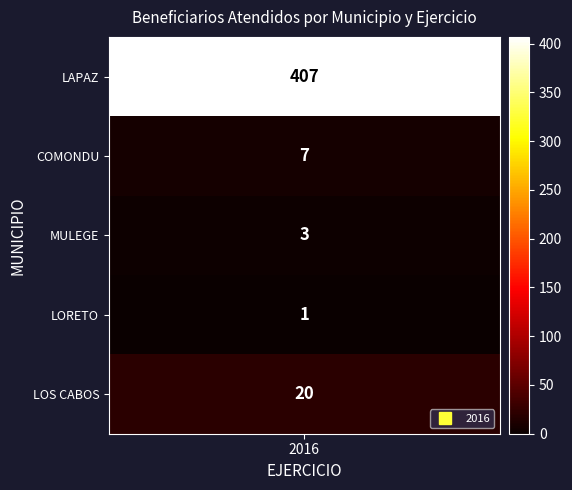

List the labels in order of value, largest first.

LAPAZ, LOS CABOS, COMONDU, MULEGE, LORETO